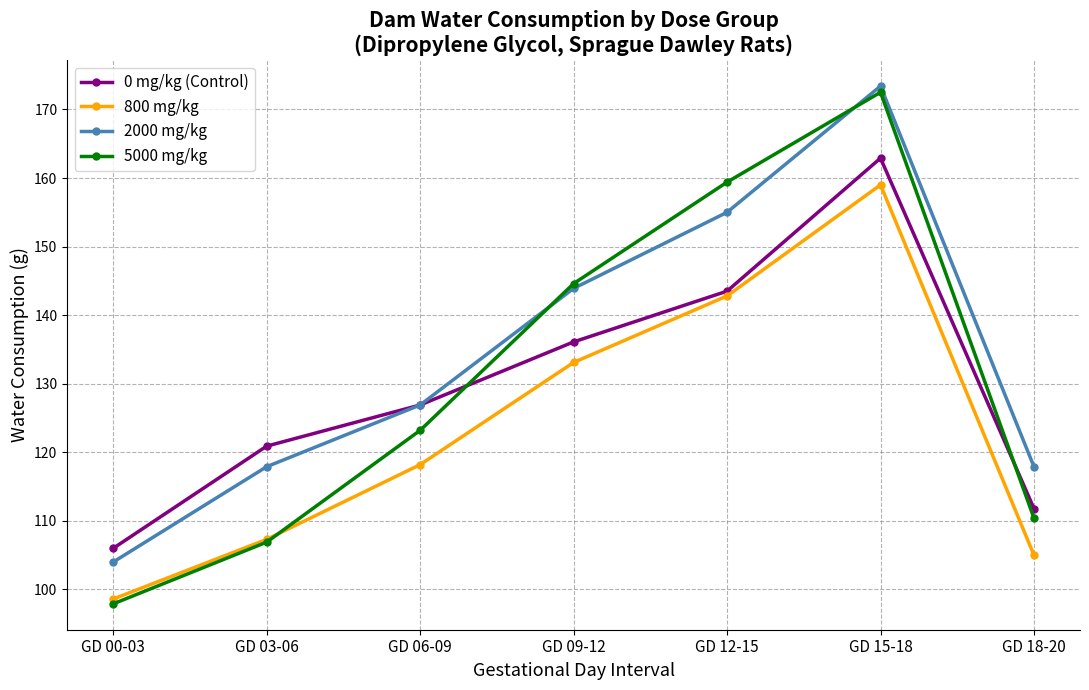

What is the average value of the 5000 mg/kg series?

130.7